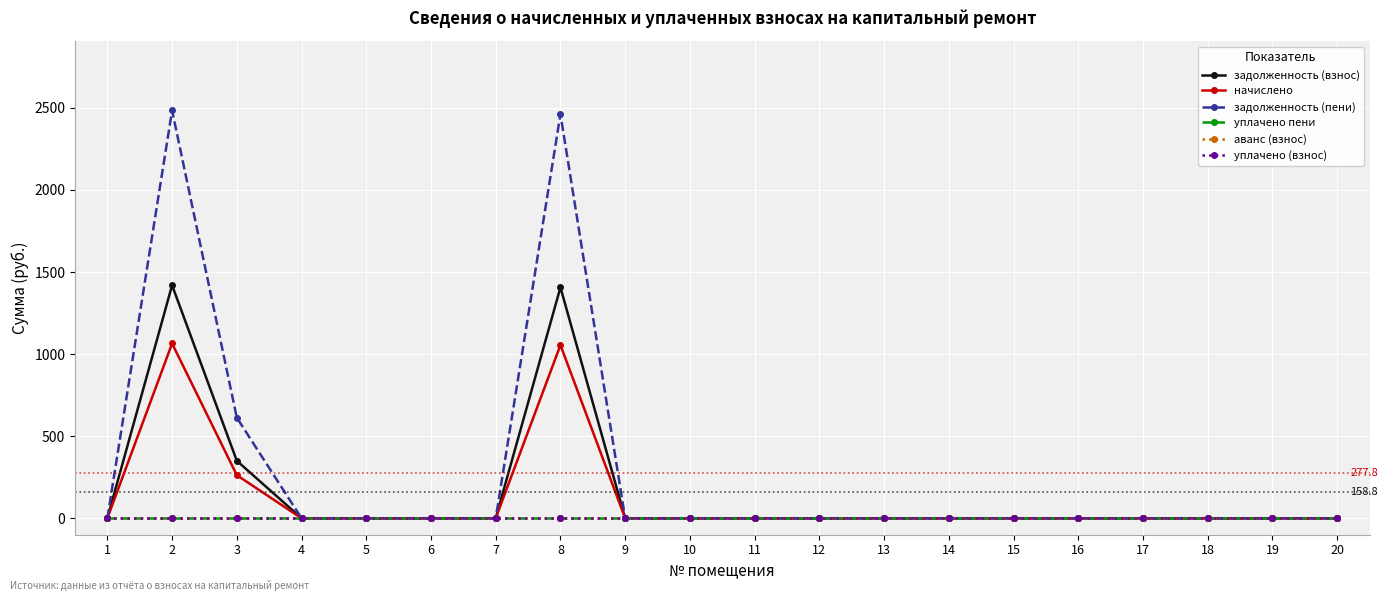

True or false: аванс (взнос) and уплачено пени intersect in this chart.

False